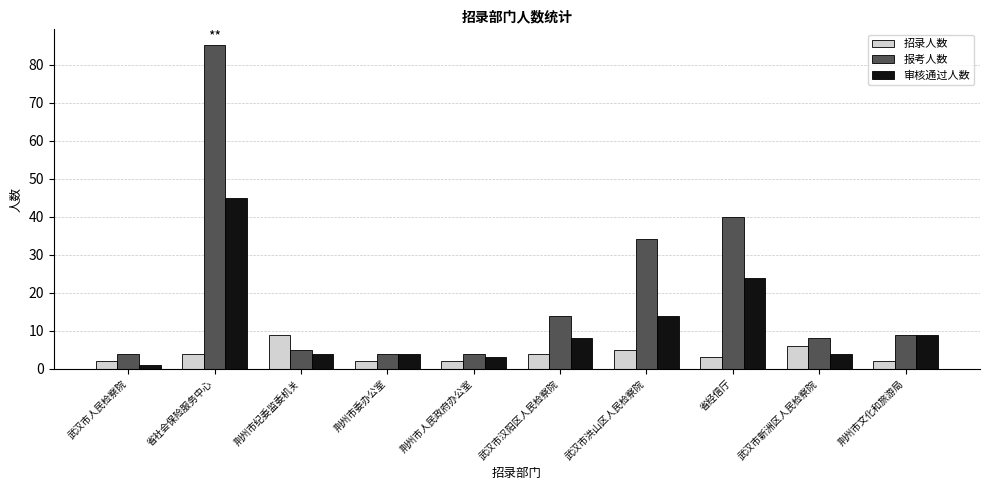

What position from the left is 武汉市洪山区人民检察院?

7